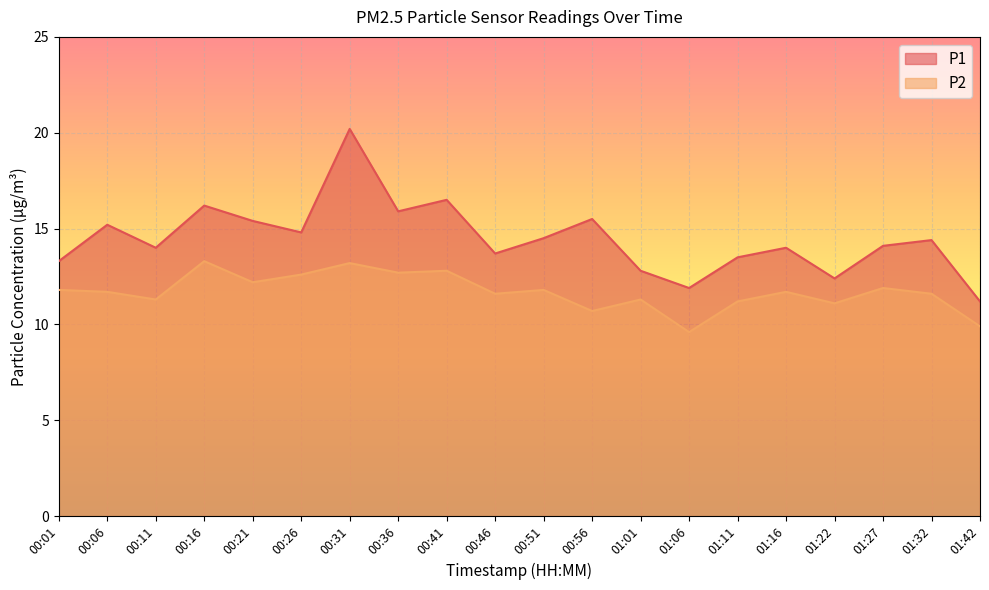

Which has a higher value, 01:11 or 01:22?

01:11